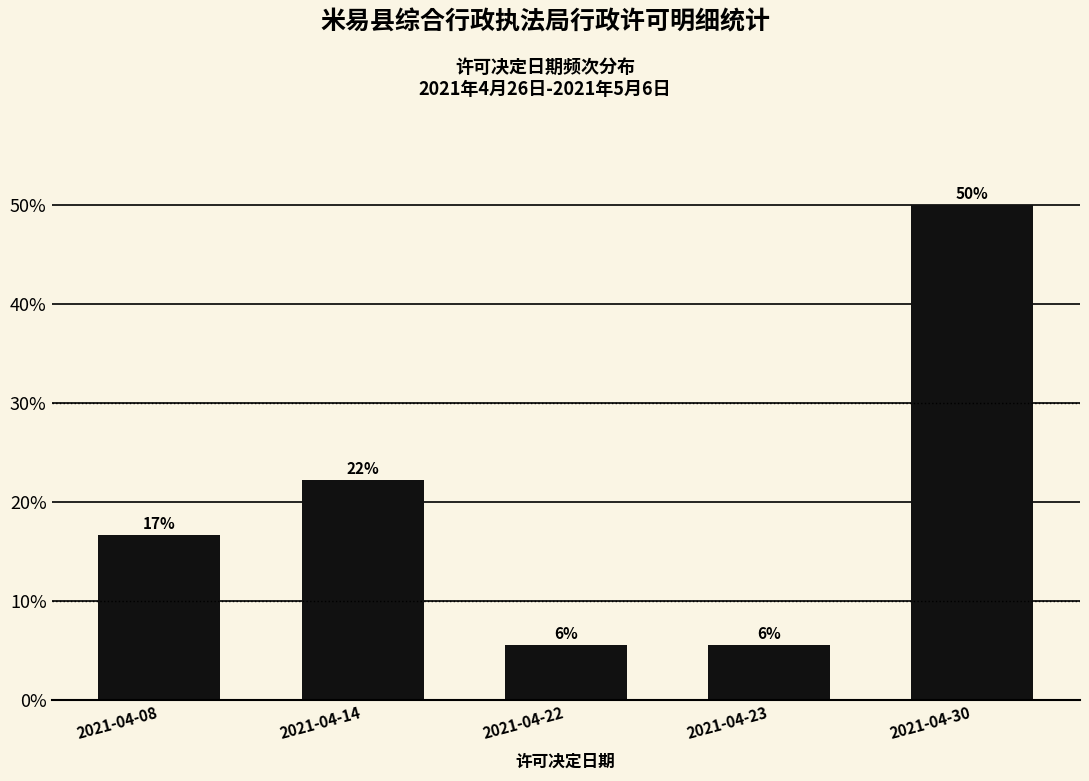

Does the chart contain any negative values?

No